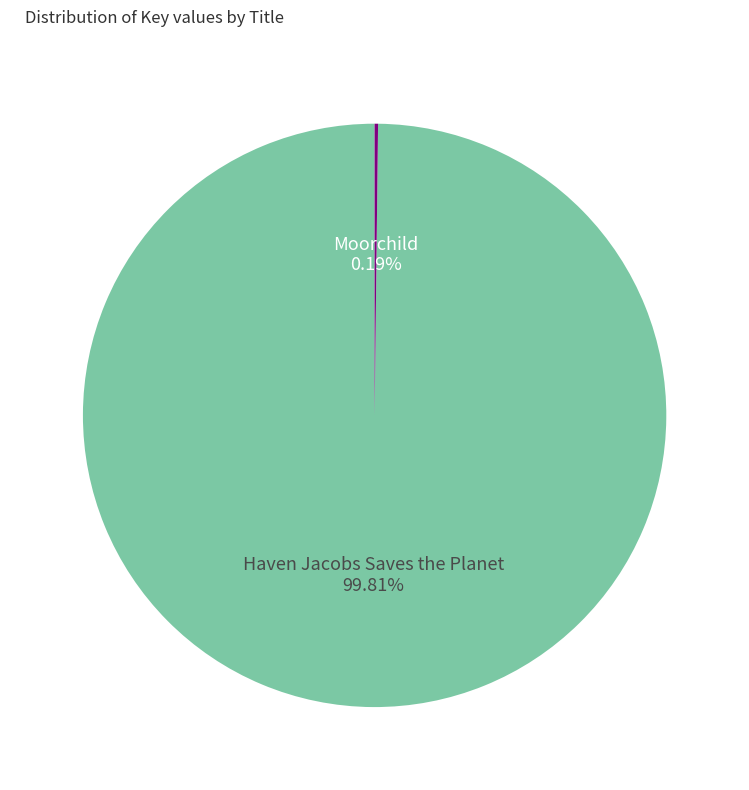

Which category has the biggest portion of the pie?

Haven Jacobs Saves the Planet